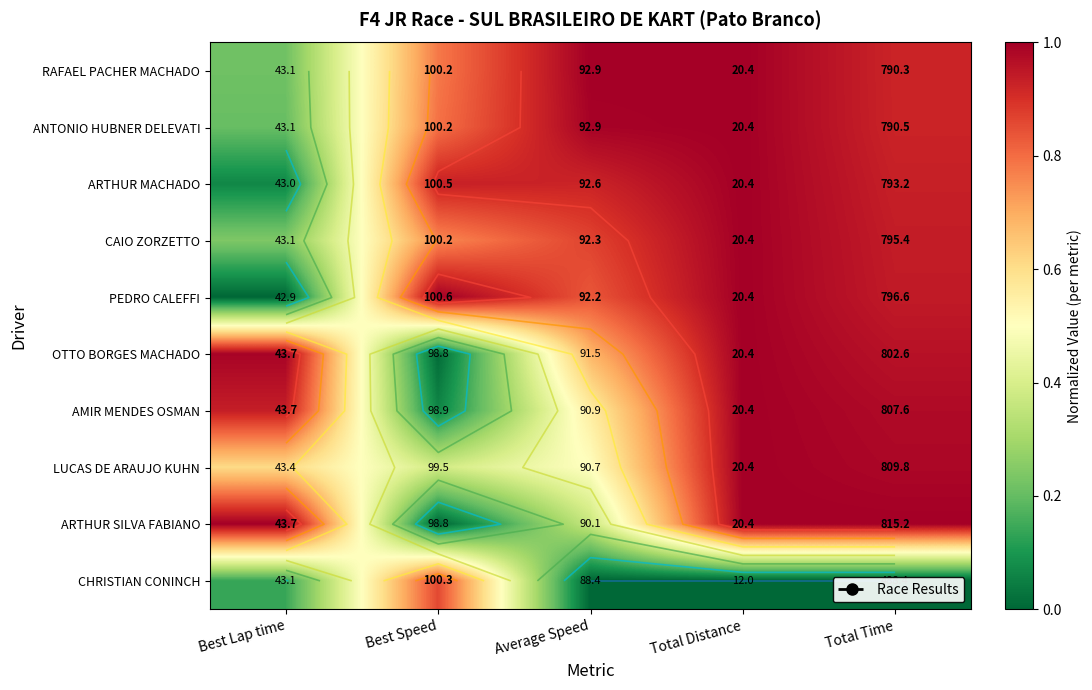

The OTTO BORGES MACHADO series shows 1.2 at Average Speed. True or false?

False